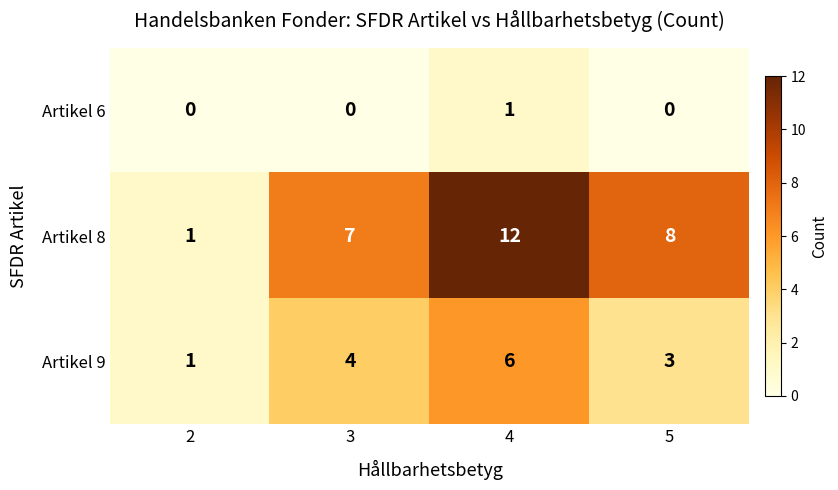

What is the average value of the Artikel 8 series?

7